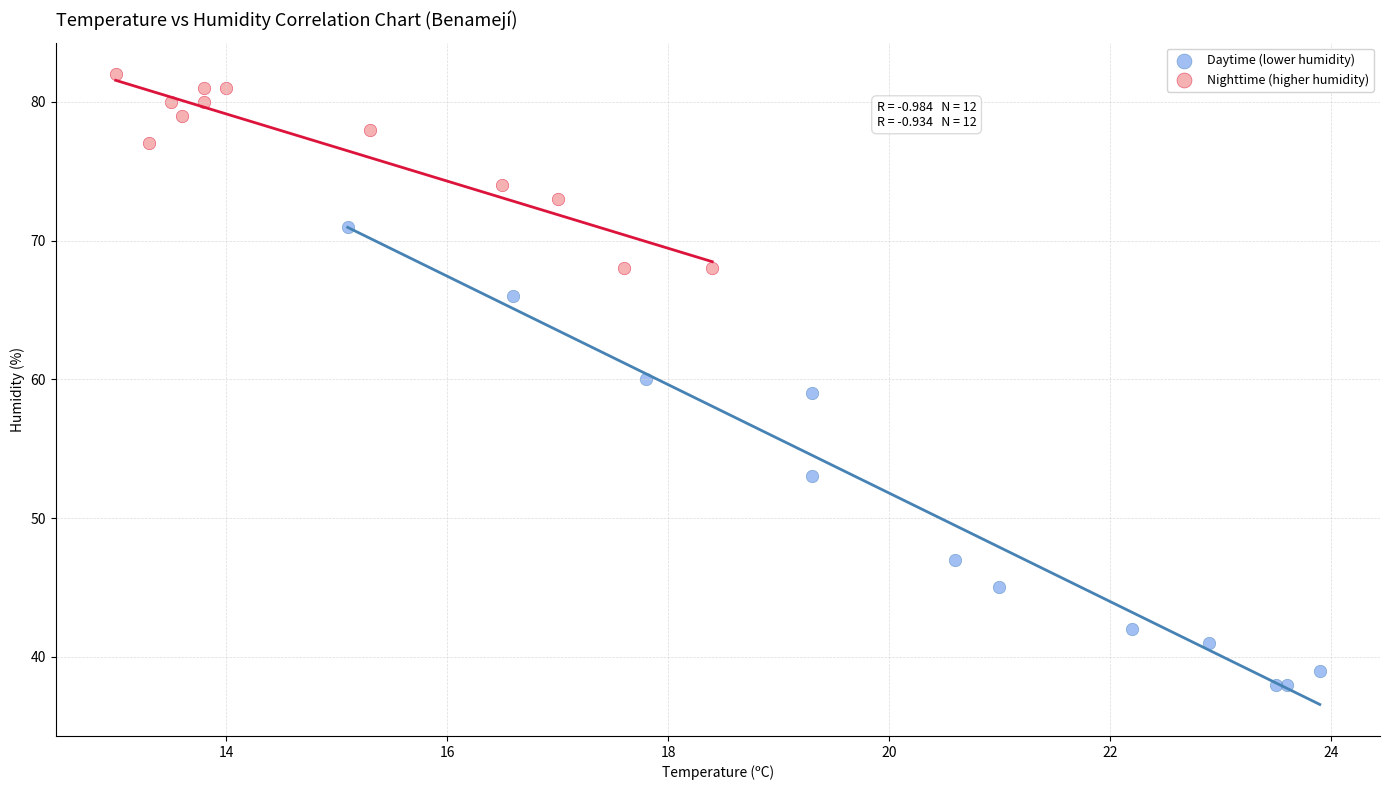

Which series contains the lowest Y value?

Daytime (lower humidity)